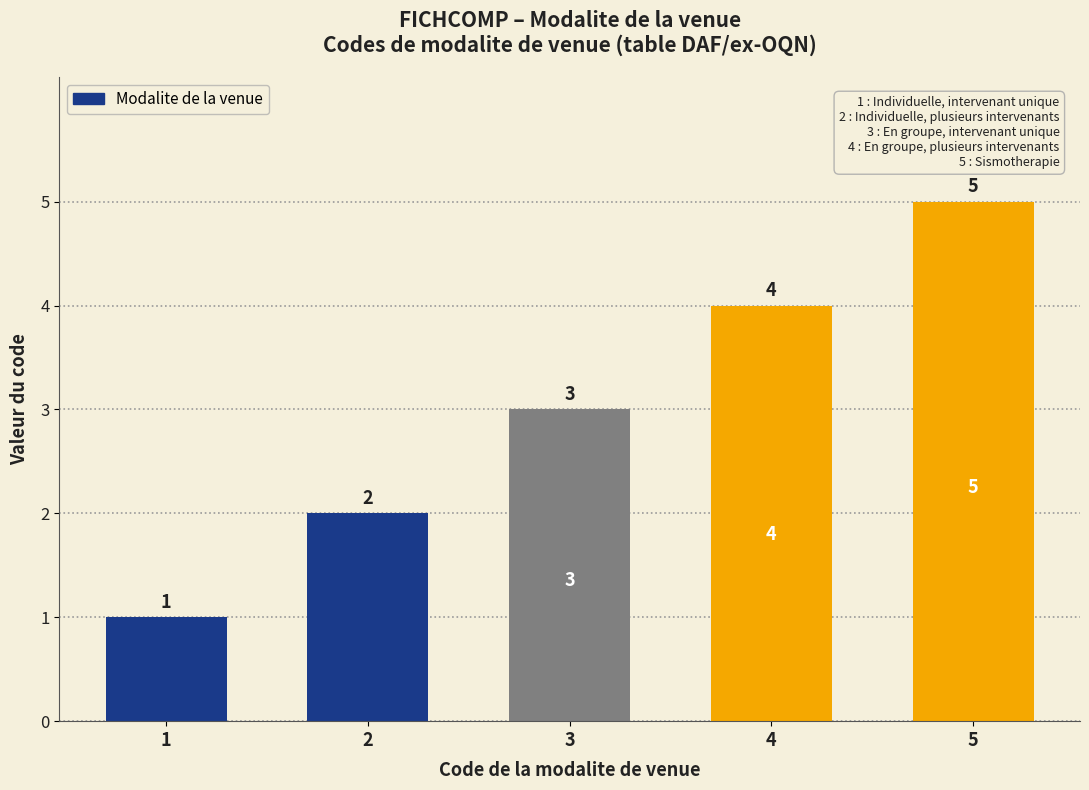

Reading left to right, list all the values displayed in this chart.

1	2	3	4	5